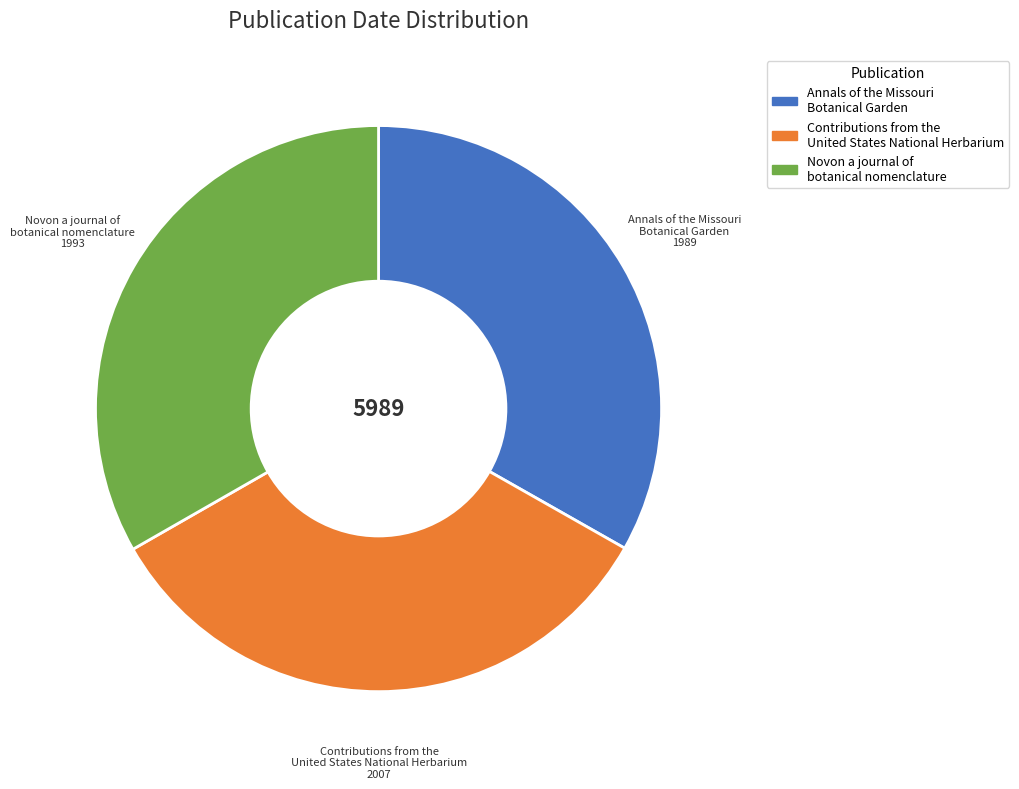

Count the number of slices in the pie.

3